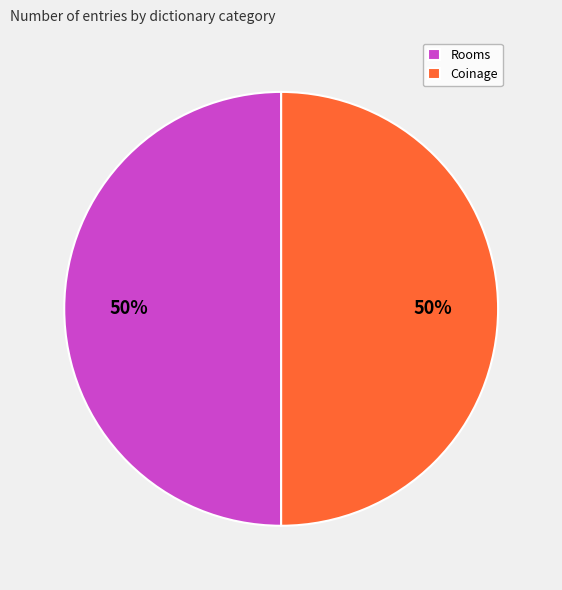

To the nearest percent, what is the average slice percentage?

50%